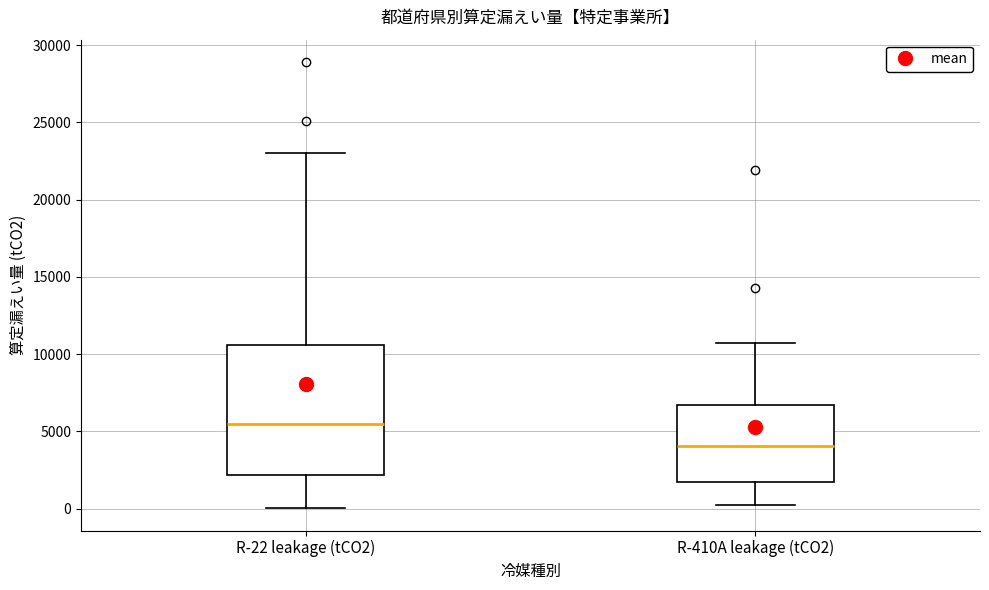

Where is the lower edge of the box for R-22 leakage (tCO2) on the y-axis? The values are not printed on the chart, so give them approximately, as read against the axis.

2000